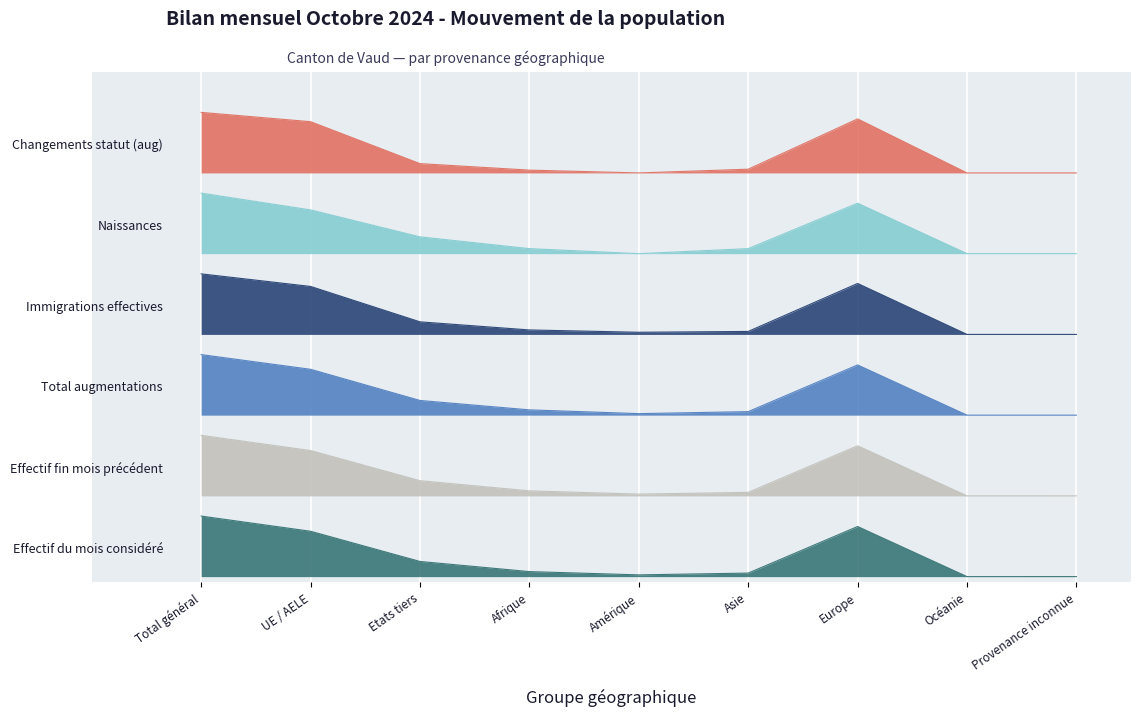

True or false: Effectif du mois considéré and Naissances intersect in this chart.

False